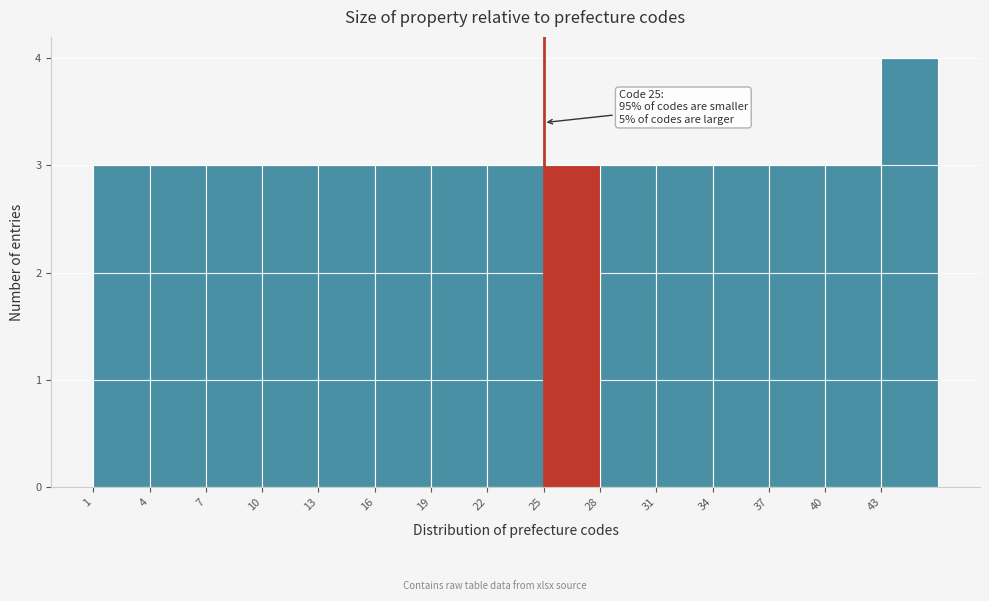

Which range on the x-axis has the tallest bar?

43 to 46